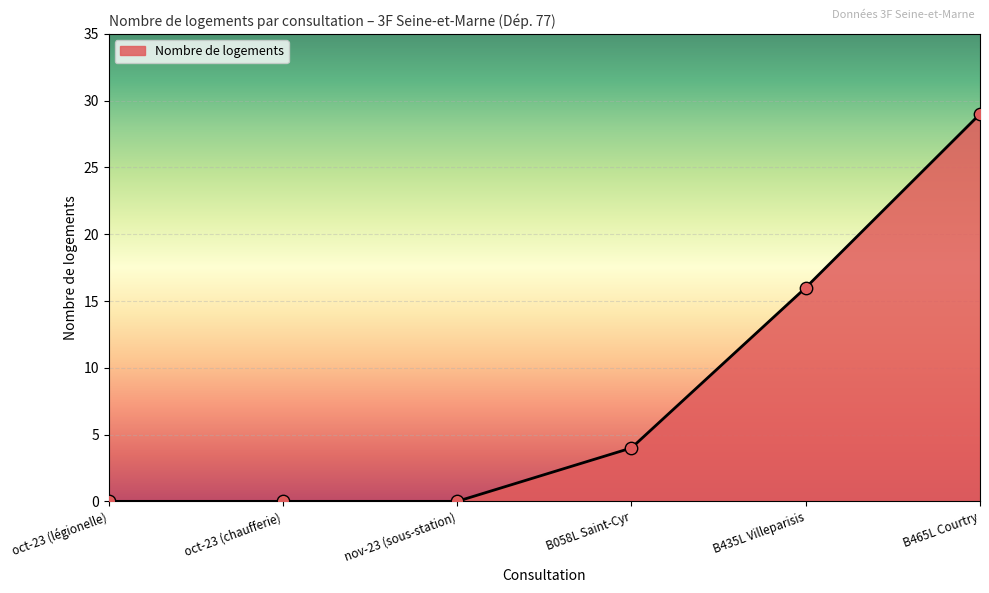

What is the change in value from oct-23 (légionelle) to B058L Saint-Cyr?

+4